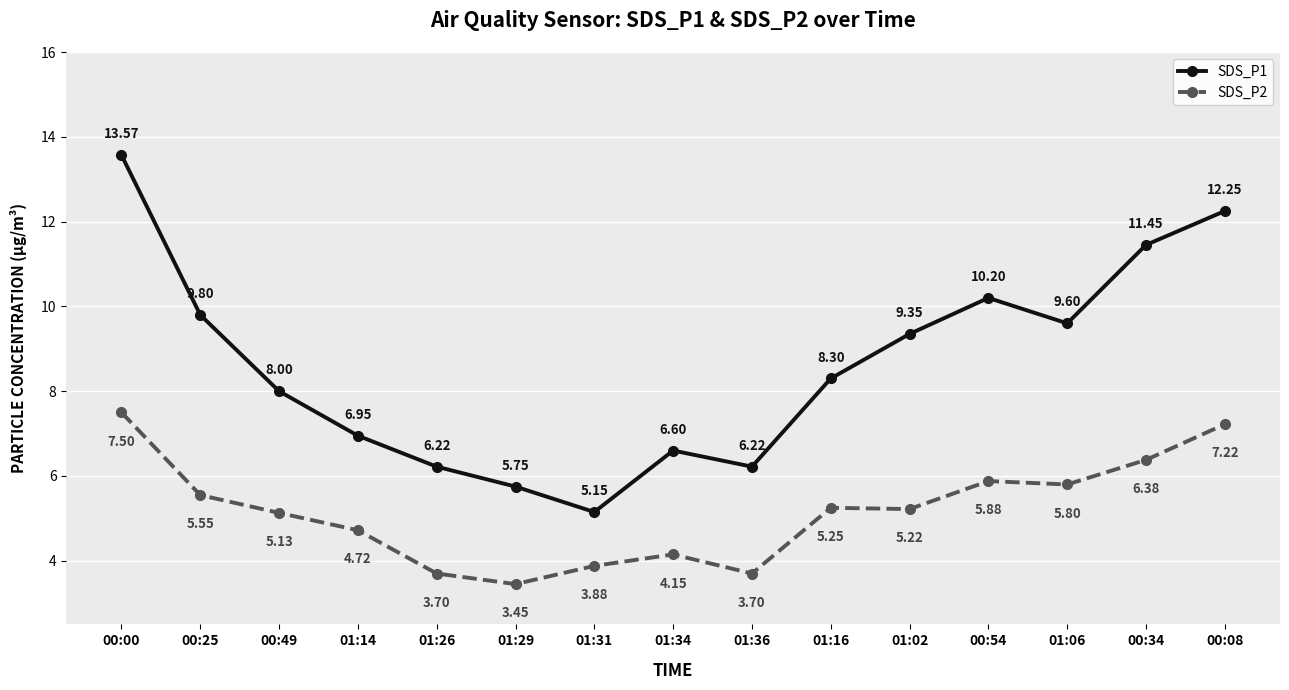

Rank the series by their maximum value, from highest to lowest.

SDS_P1, SDS_P2